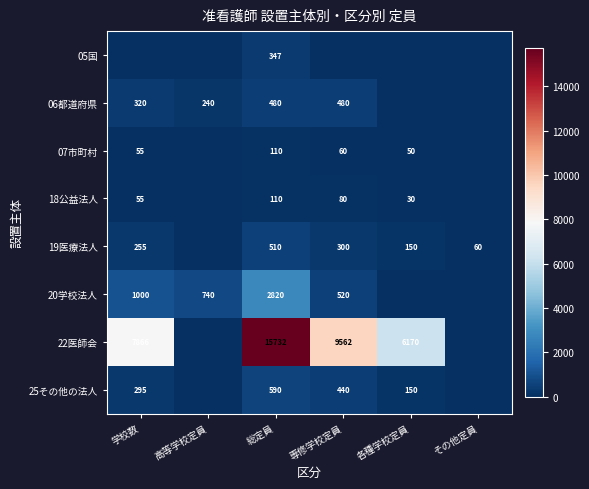

Is it true that 19医療法人 equals 72 at 学校数?

False